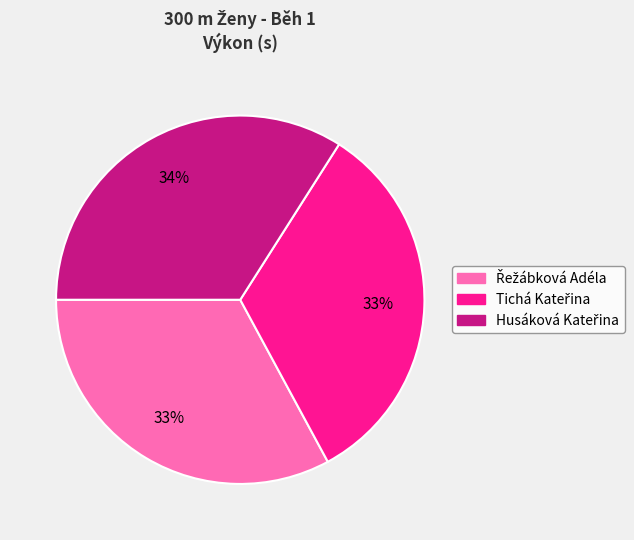

How many slices are in this pie chart?

3